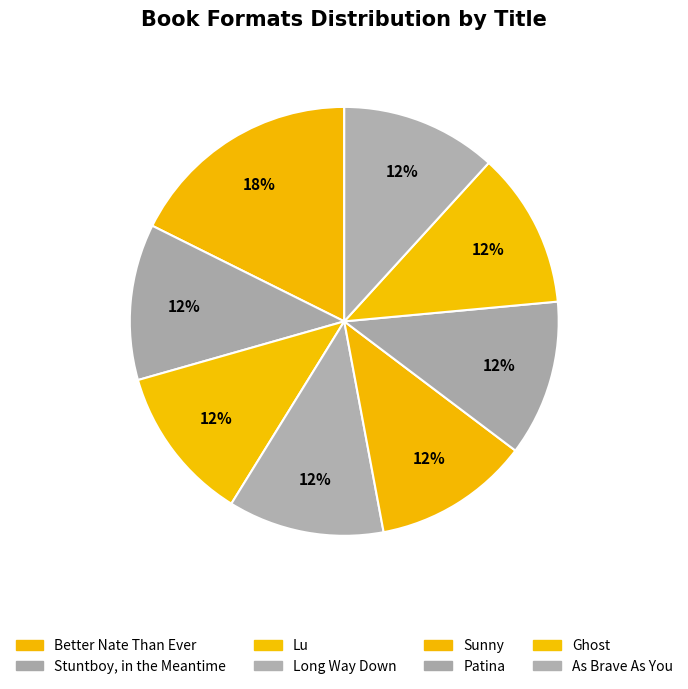

How many slices are in this pie chart?

8